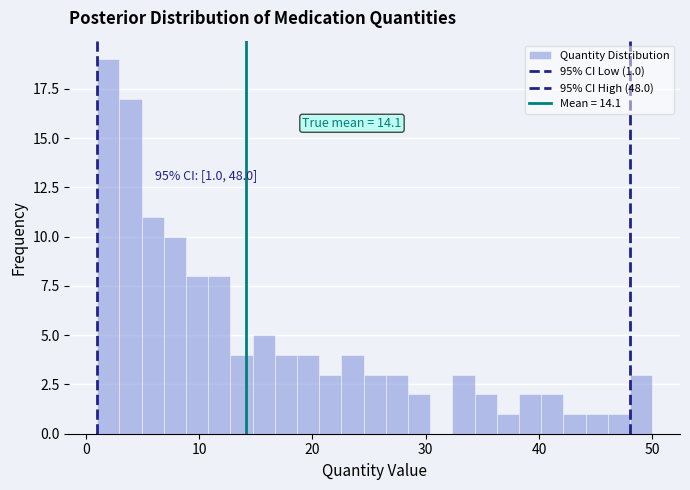

Around what value on the x-axis is the tallest bar? Give the approximate position of its centre, as read against the axis.

2